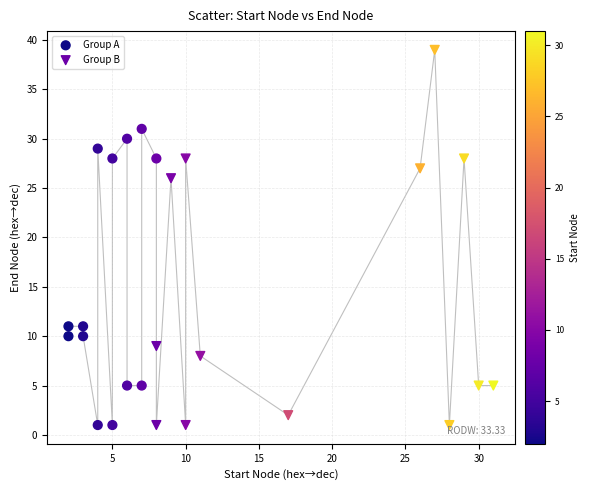

Which series contains the highest Y value?

Group B